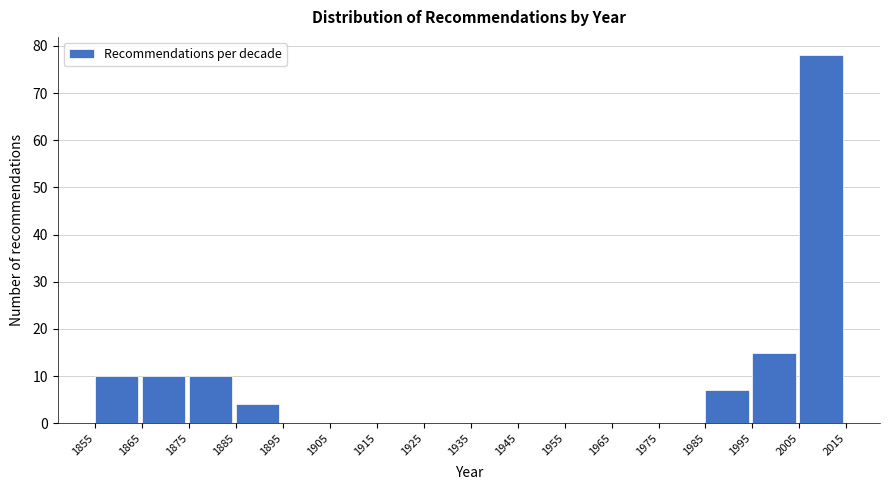

What is the height of the bar covering 1885 to 1895 on the x-axis? The values are not printed on the chart, so give them approximately, as read against the axis.

4